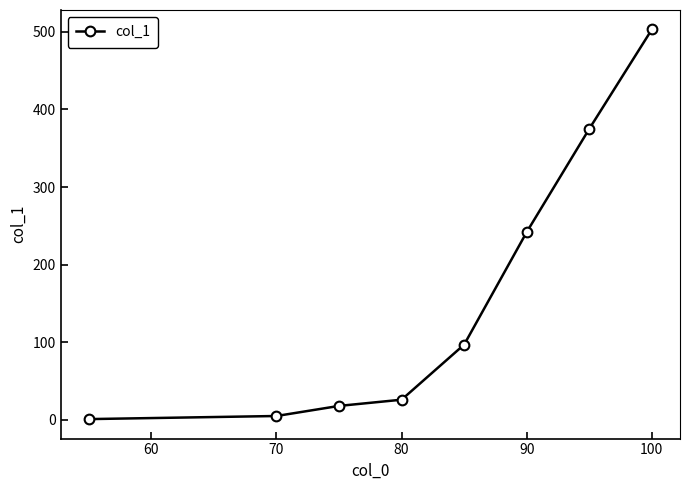

What is the sum of all values?

1267